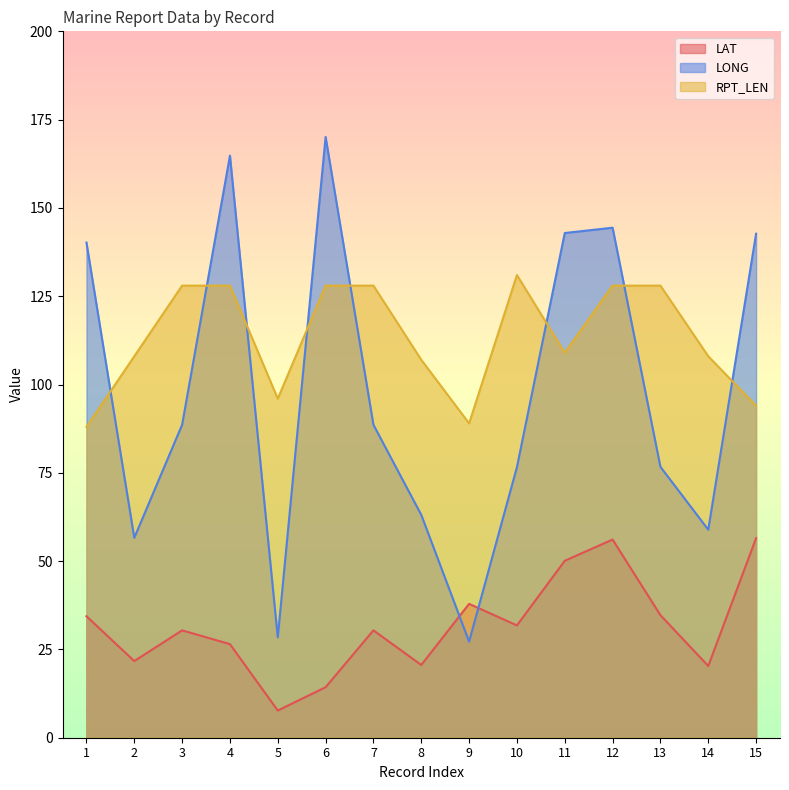

What is the value of the LAT point at the 11th from the left?

50.1